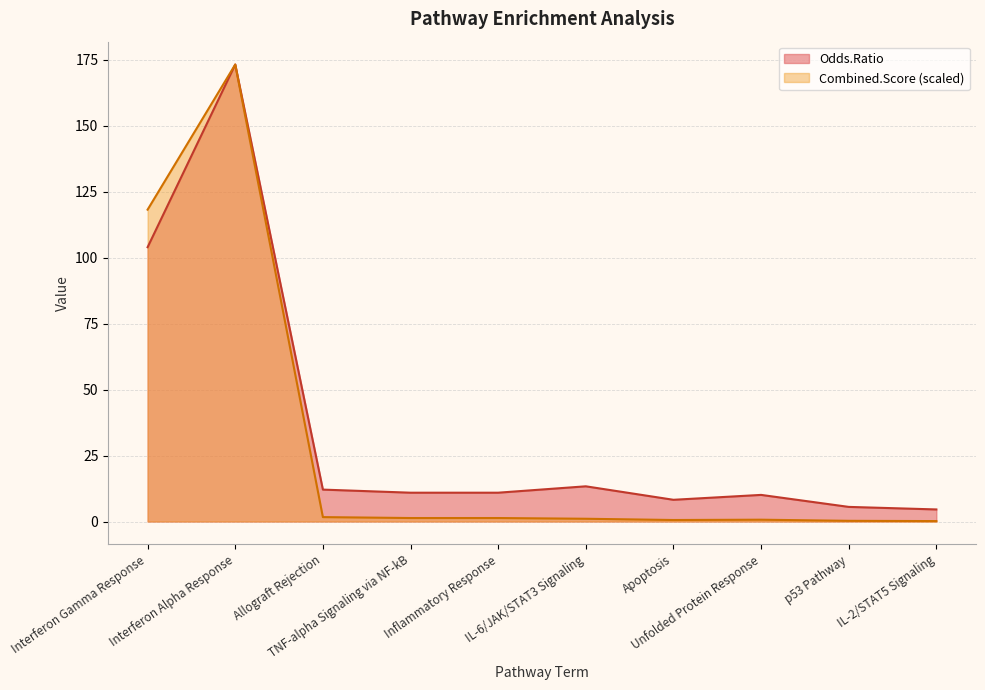

Rank the series by their maximum value, from lowest to highest.

Odds.Ratio, Combined.Score